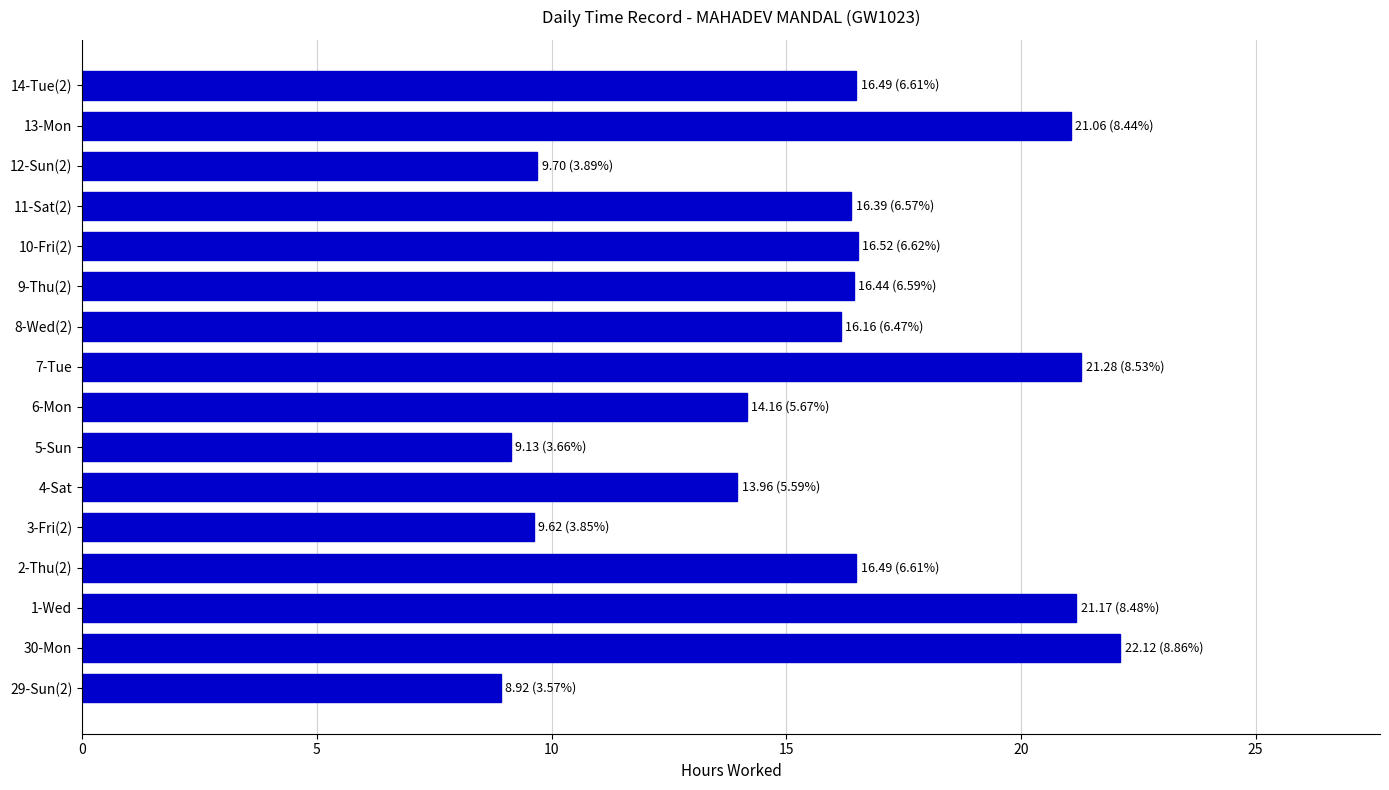

What is the ratio of the value at 6-Mon to the value at 9-Thu(2)?

0.9